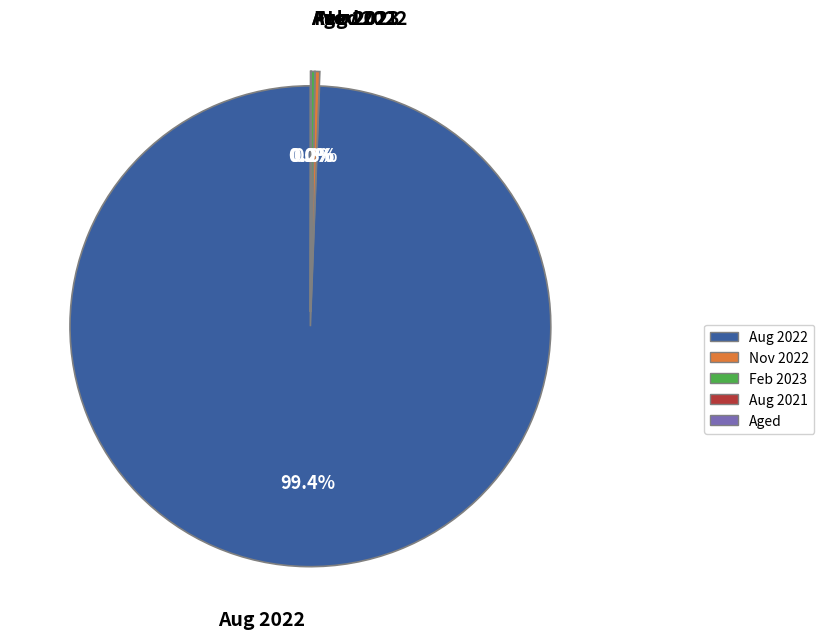

What is the change in value from 11/30/2022 to 08/31/2021?

-29567.9